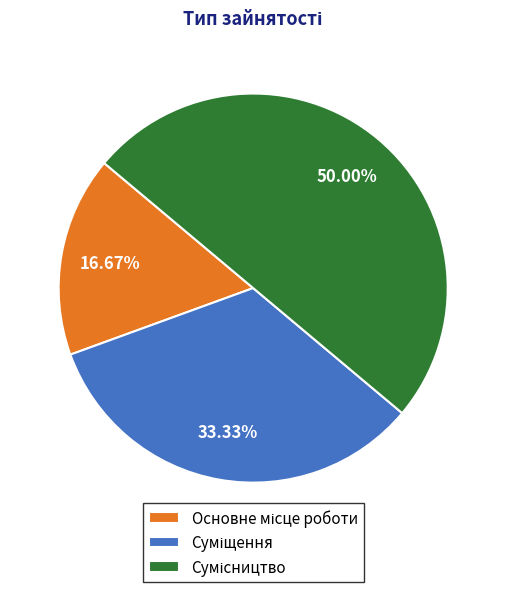

To the nearest percent, what percentage of the pie is Основне місце роботи?

17%